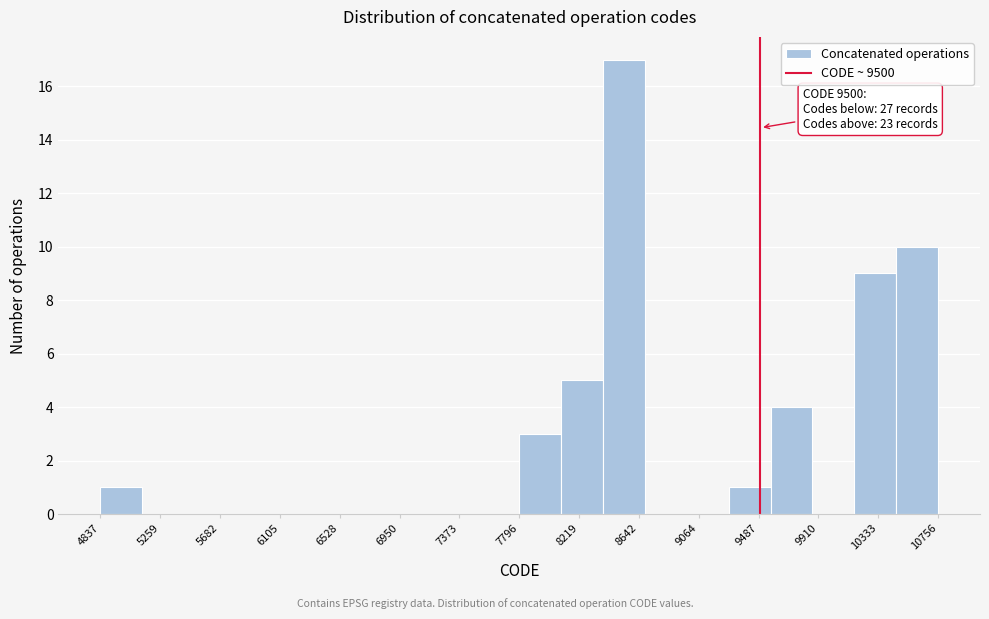

Over which range of the x-axis is the bar tallest?

8400 to 8700